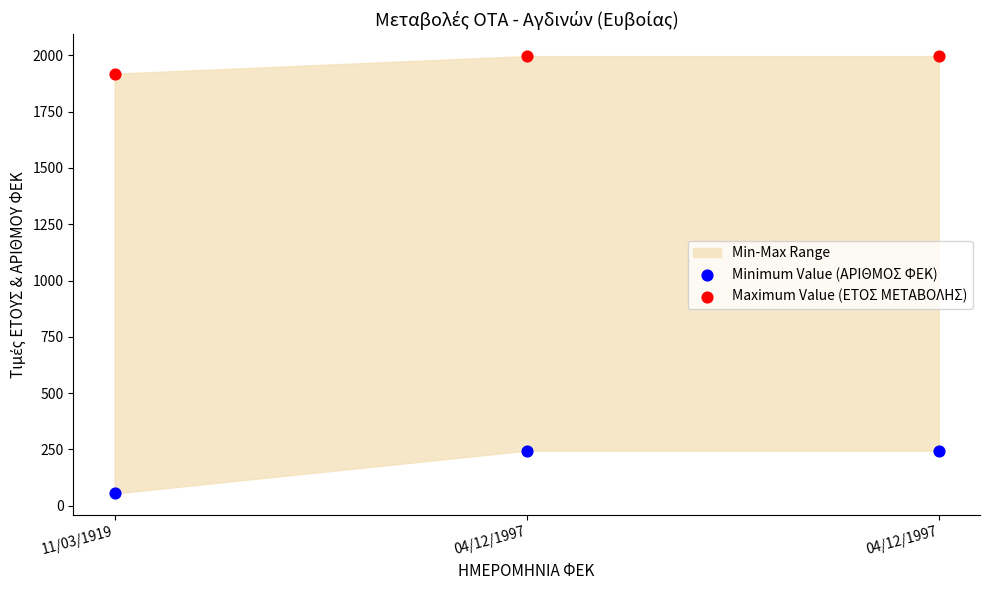

Across all data points, what is the average Y value?

1076